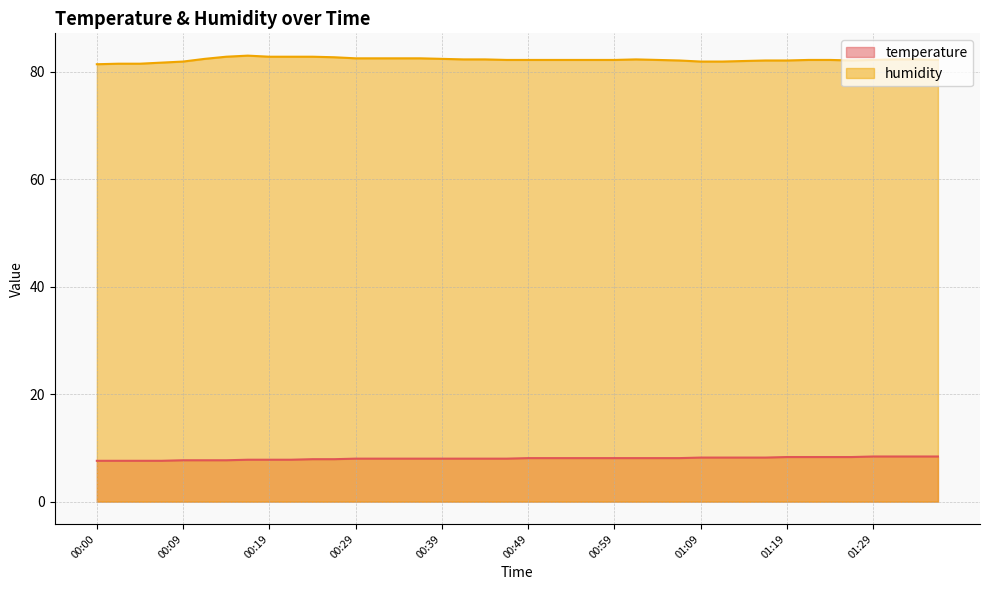

What is the sum of the temperature values at 01:04 and 00:24?

16.0